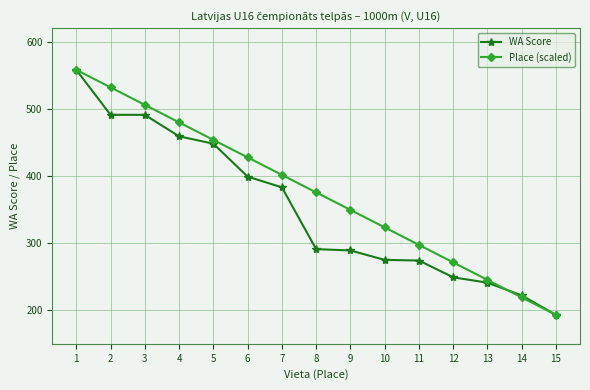

How many data points in Place (scaled) are above 375?

8